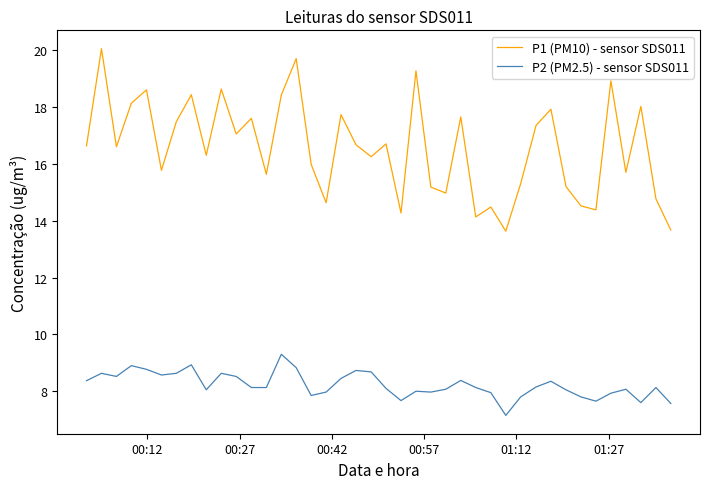

What is the maximum value shown in the chart?

20.1